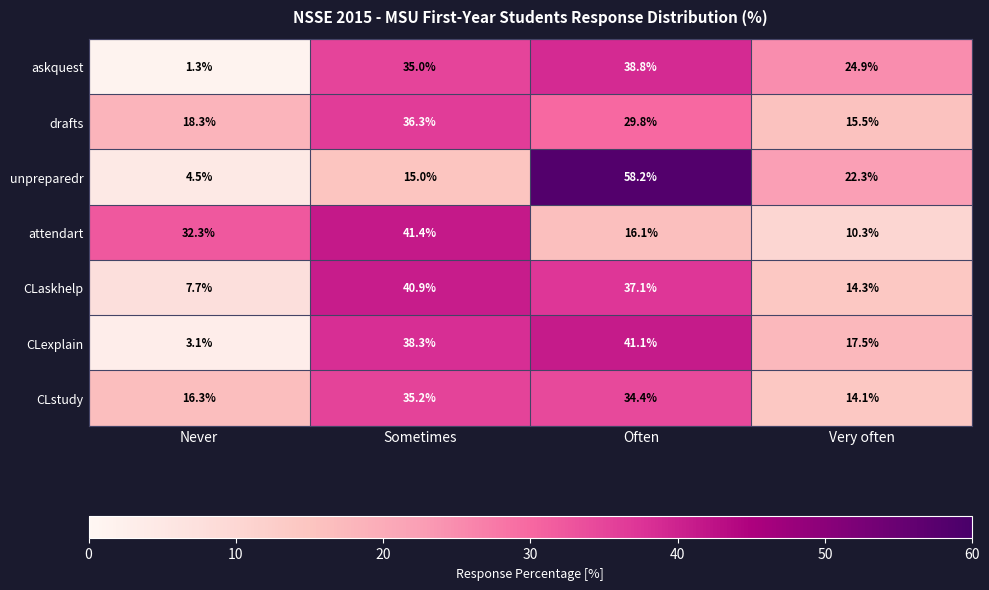

What is the smallest value displayed?

1.3